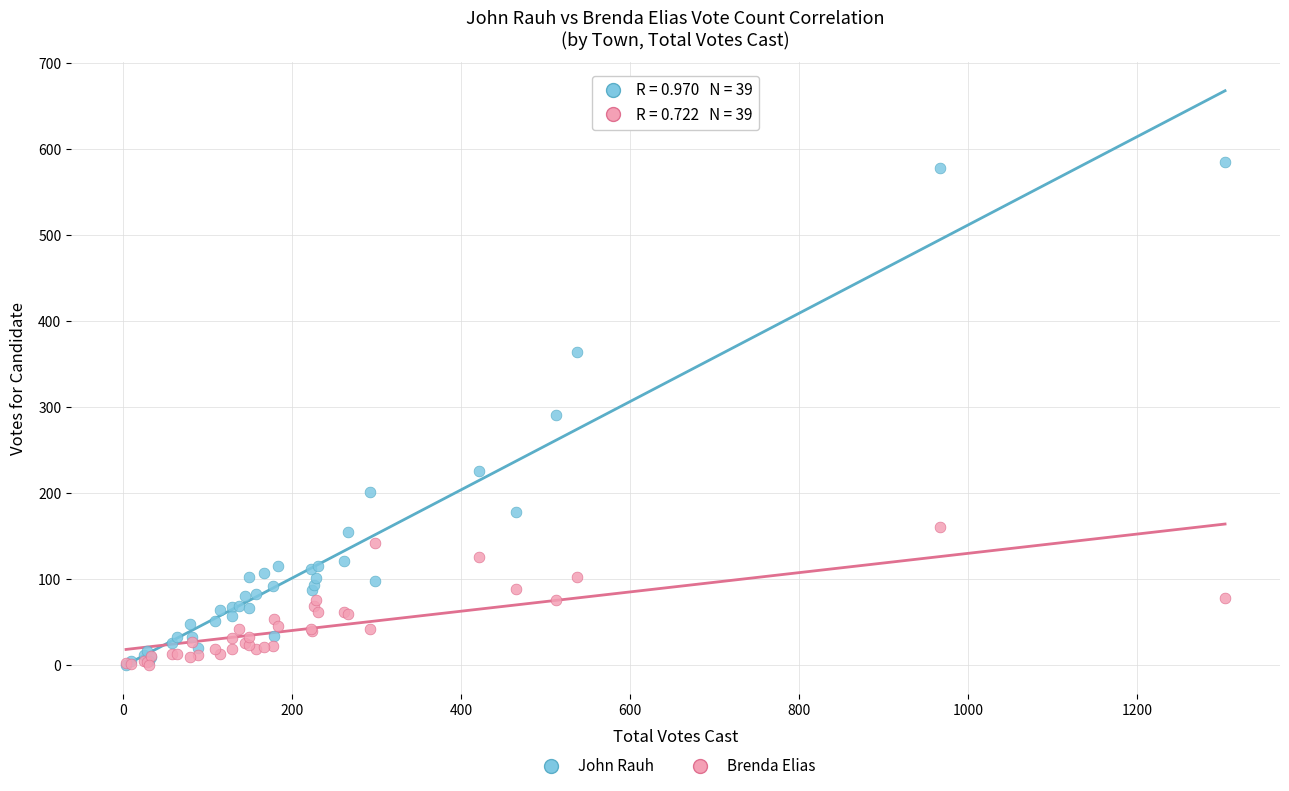

Which series has the largest Y range (max minus min)?

John Rauh